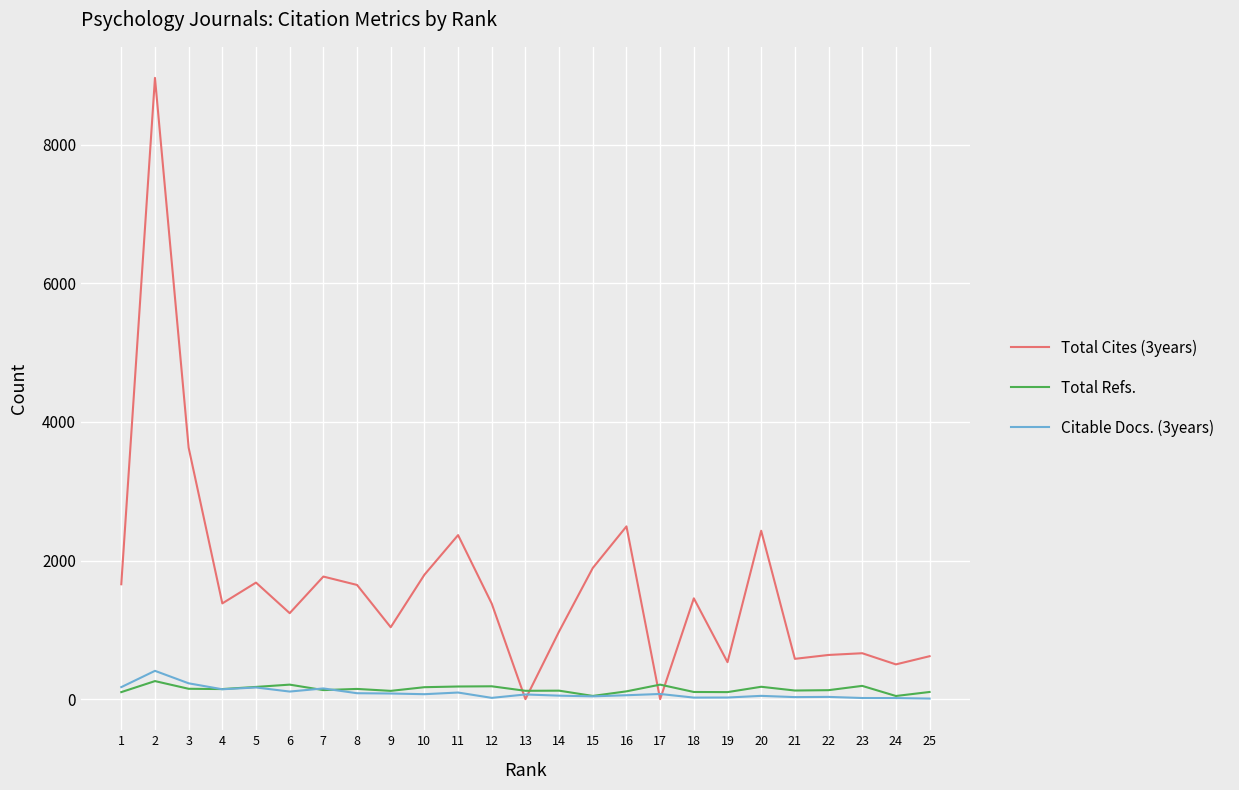

Which series has the widest spread of values?

Total Cites (3years)